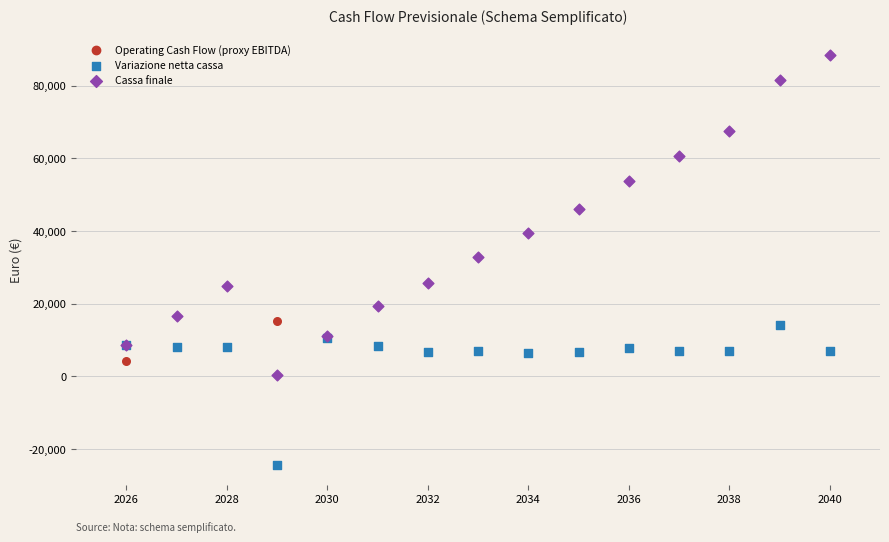

In the Cassa finale series, what Y value is closest to 44361?

45959.2